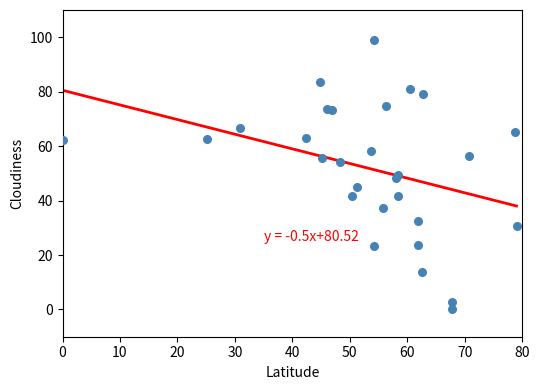

What is the range of X values (max minus min)?

79.0